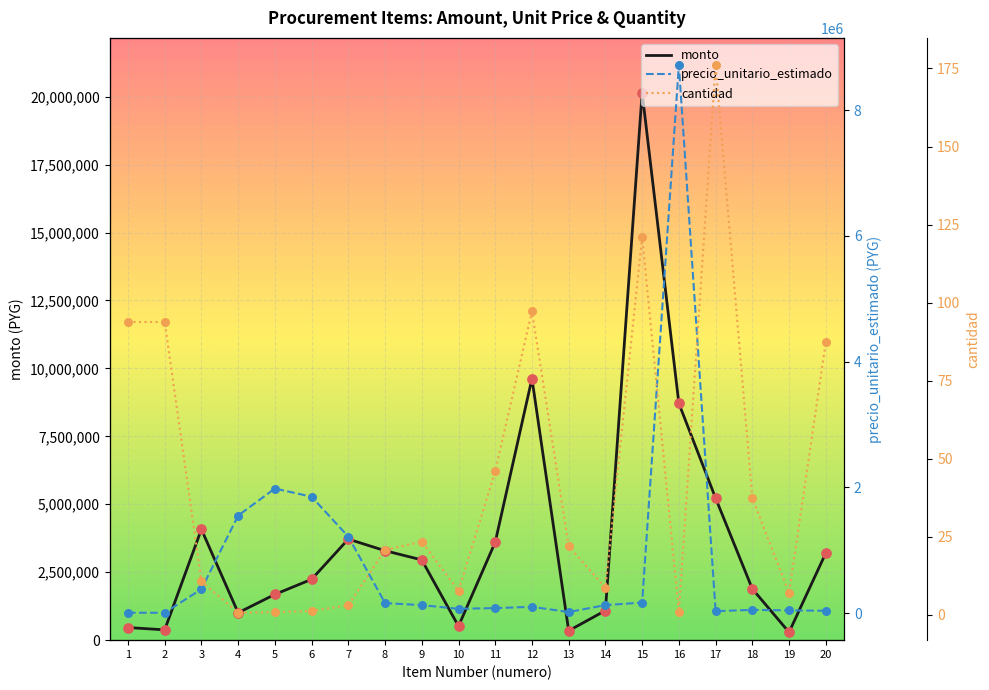

Which series contains the highest Y value?

monto